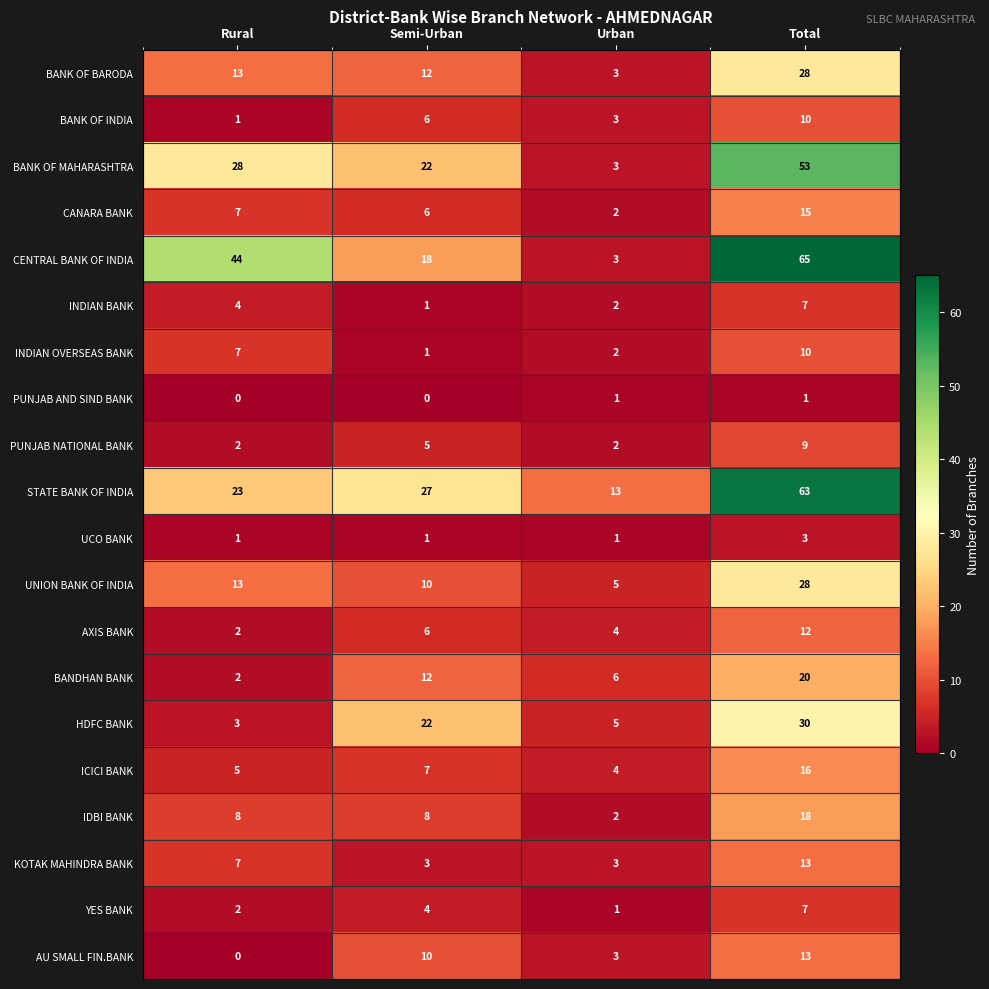

Which series changed the most between Urban and Total?

CENTRAL BANK OF INDIA